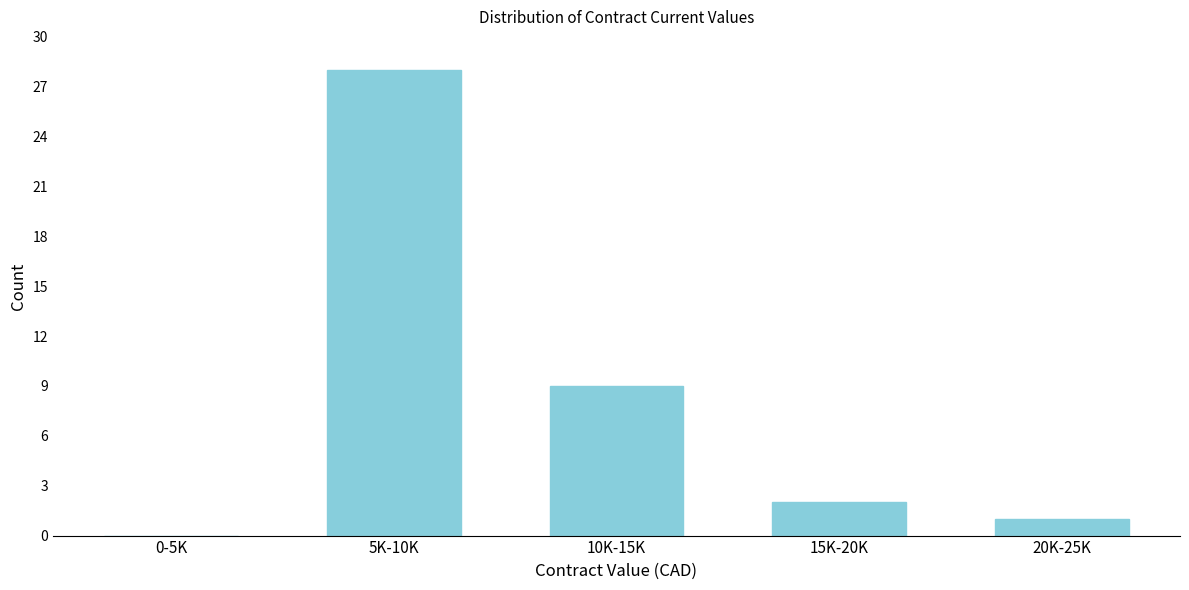

Reading right to left, list all the values displayed in this chart.

20K-25K=1	15K-20K=2	10K-15K=9	5K-10K=28	0-5K=0